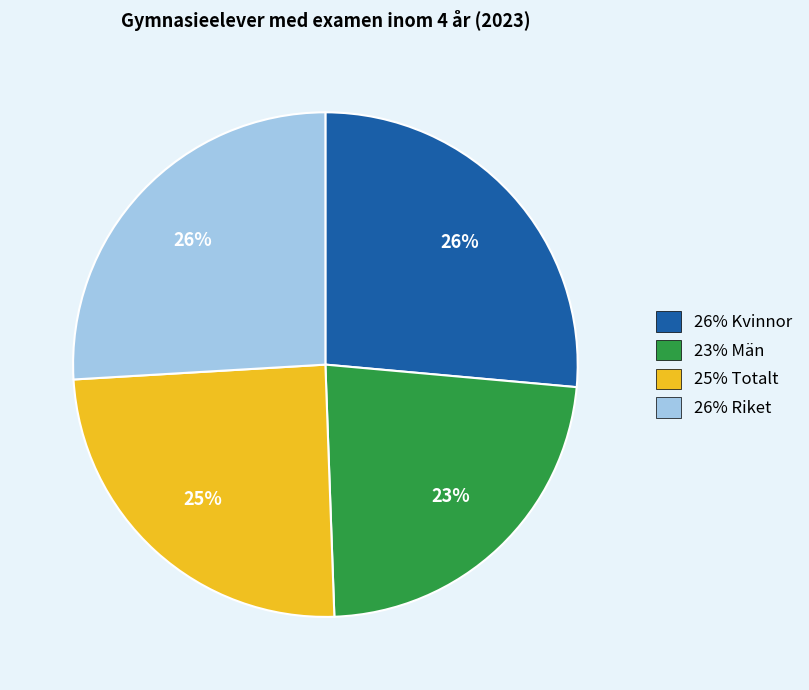

To the nearest percent, what is the average slice percentage?

25%